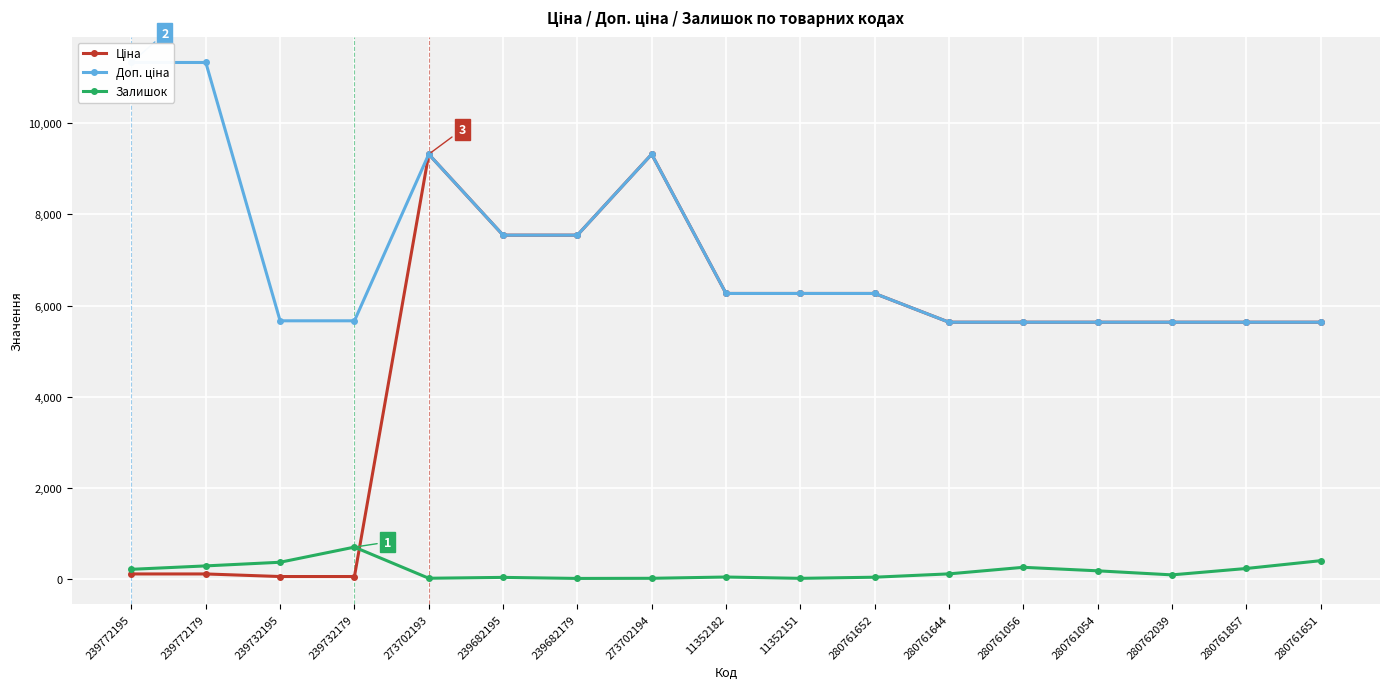

What is the value of the Залишок point at the 14th from the left?

182.0